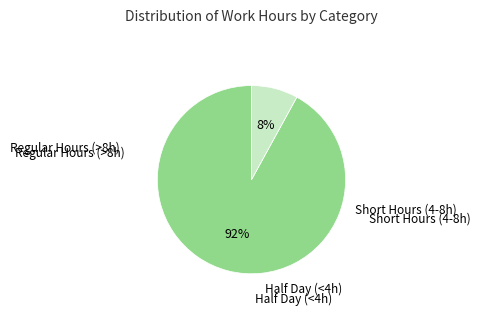

Is there a majority slice in this chart?

Yes